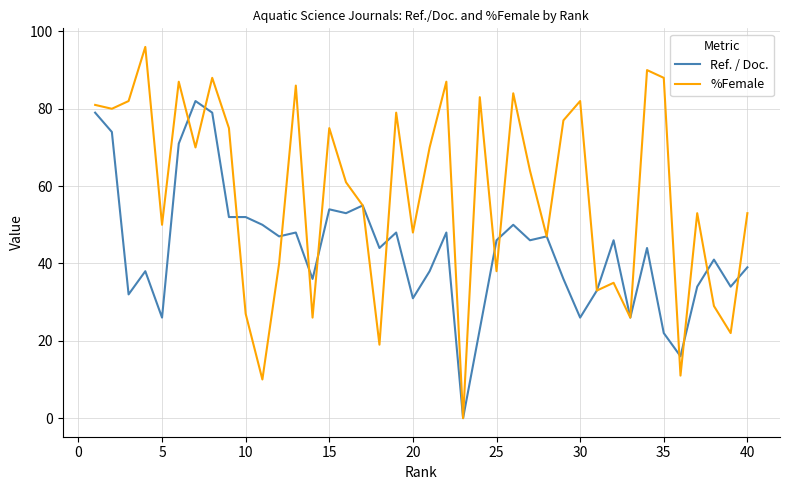

Is this an area chart (filled region under the line)?

No